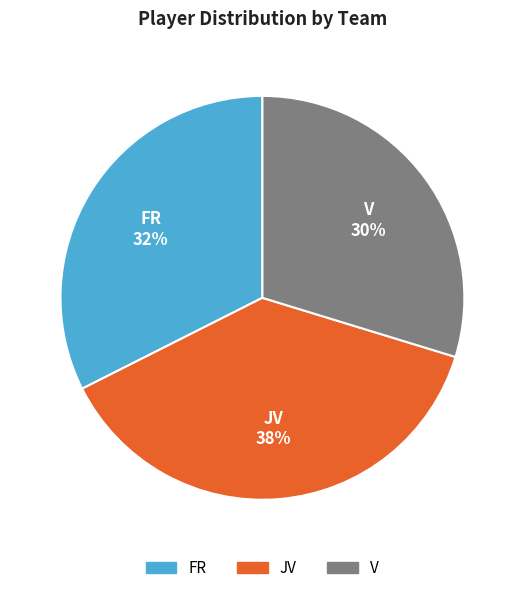

To the nearest percent, what is the combined percentage of FR and JV?

70%